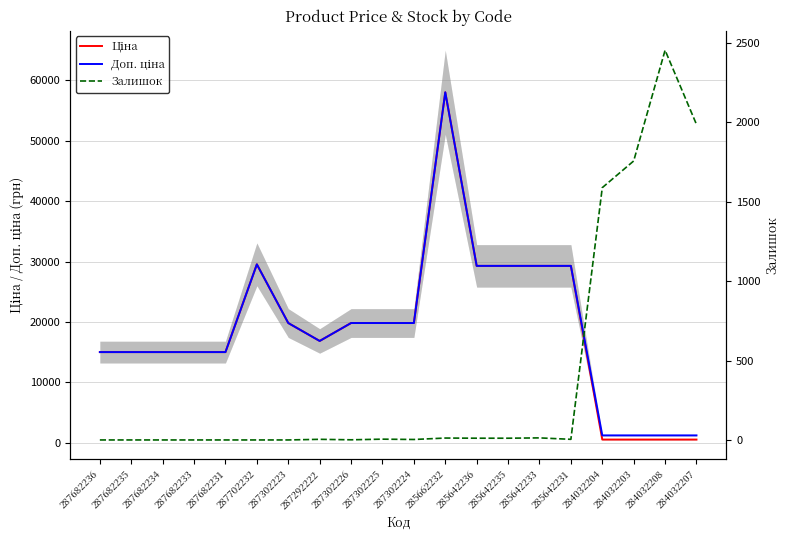

At which label does Доп. ціна reach its minimum?

284032204